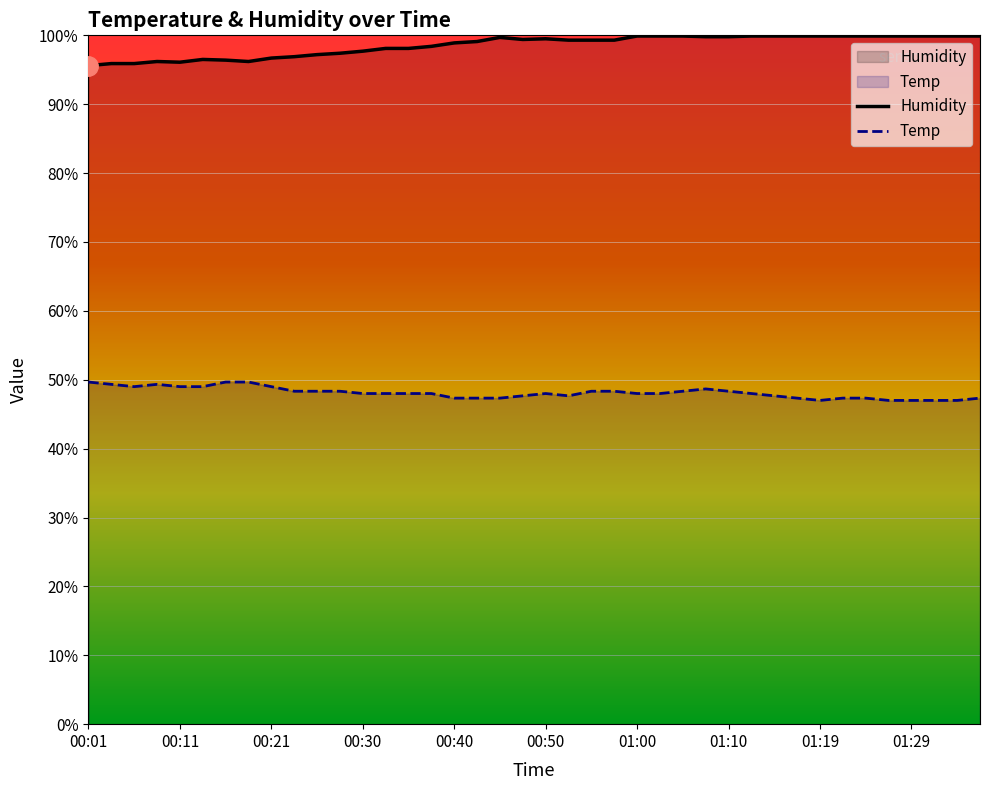

What are all the series names shown in the legend?

Temp, Humidity